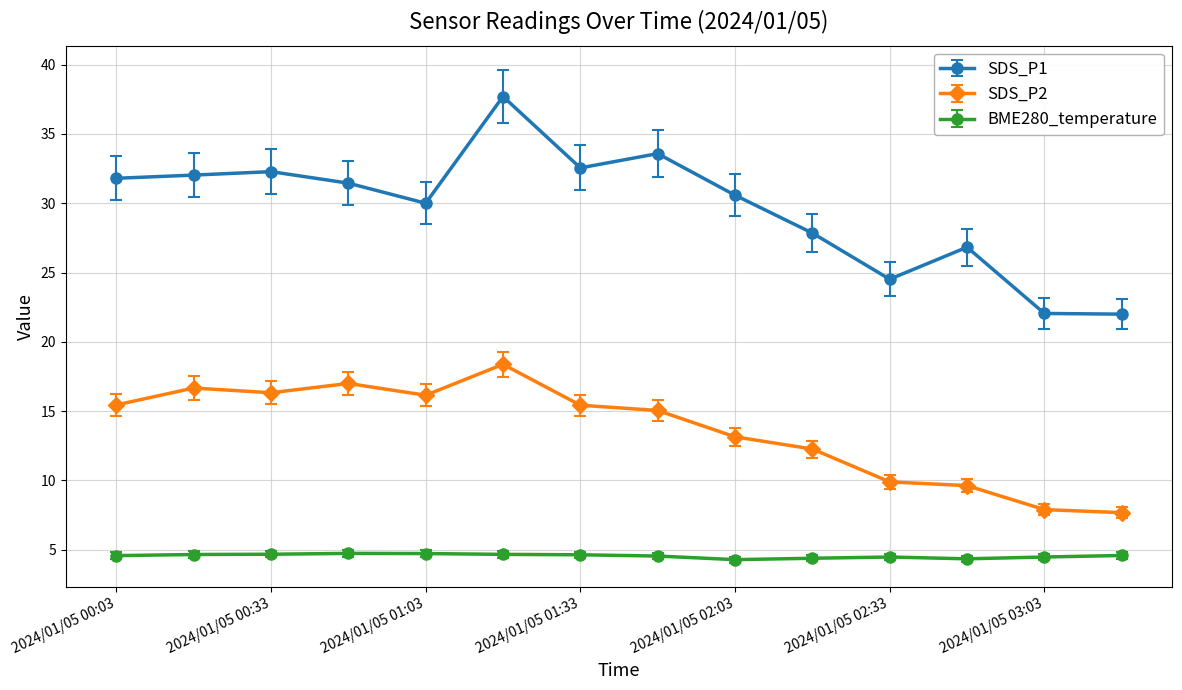

Which series has the widest spread of values?

SDS_P1